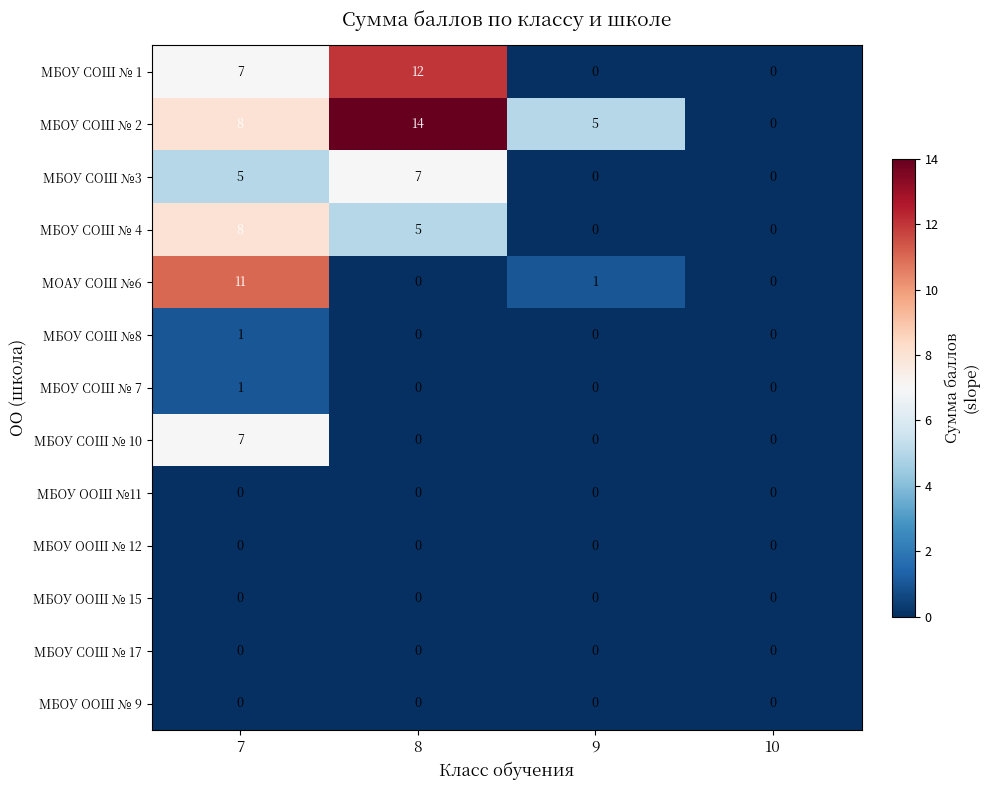

How many series are shown in this chart?

13